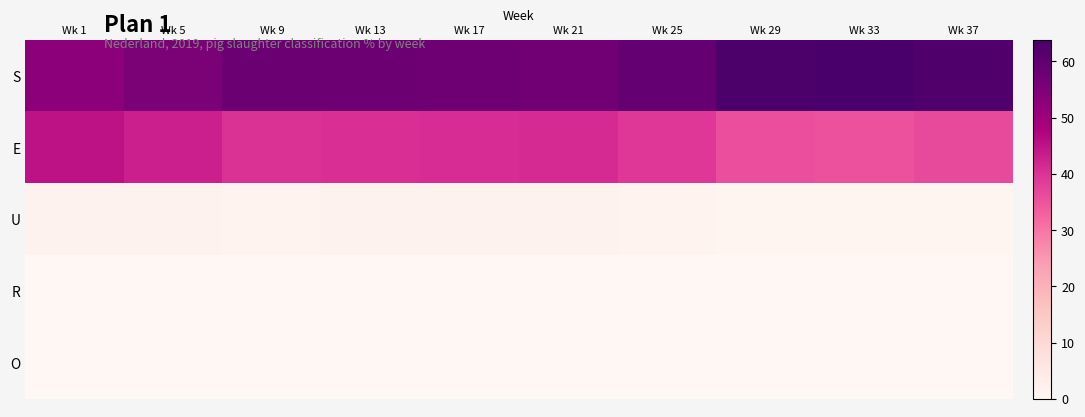

Which label corresponds to the smallest value in the chart?

Wk 9